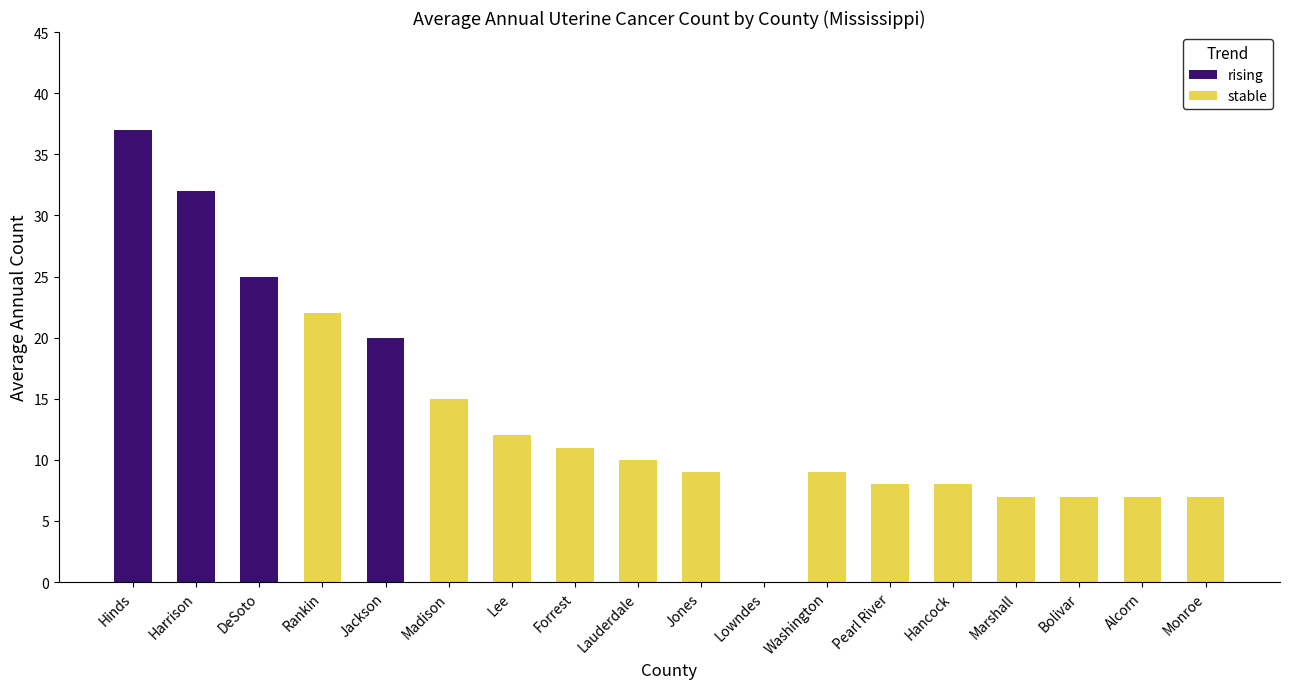

The value of rising at Forrest is 14. True or false?

False